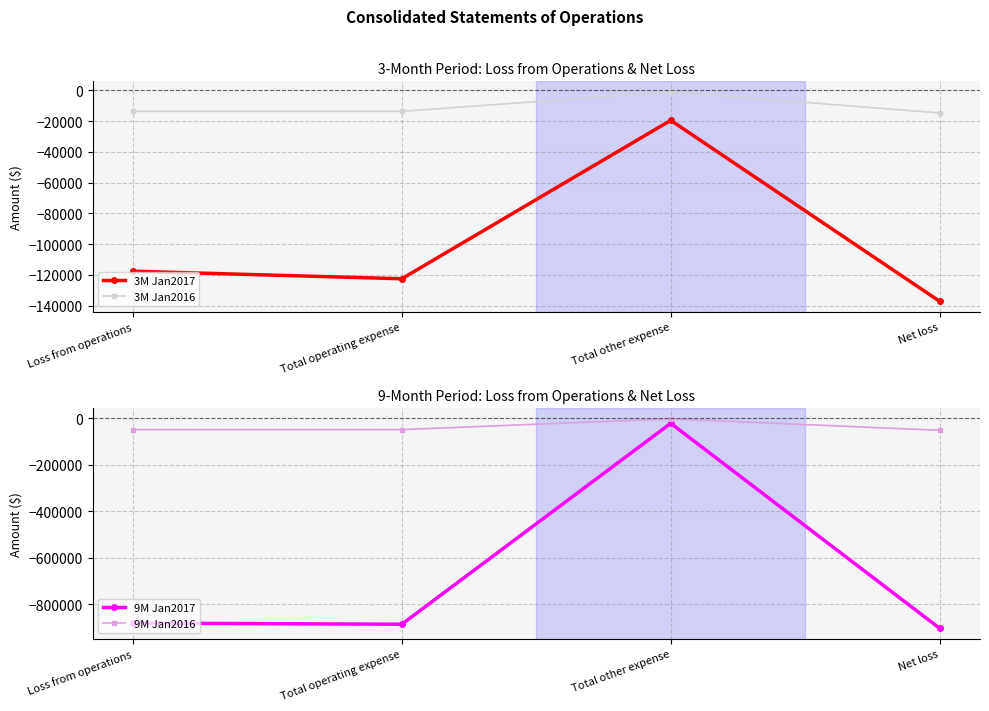

The value of 9M Jan2016 at Net loss is -27115. True or false?

False